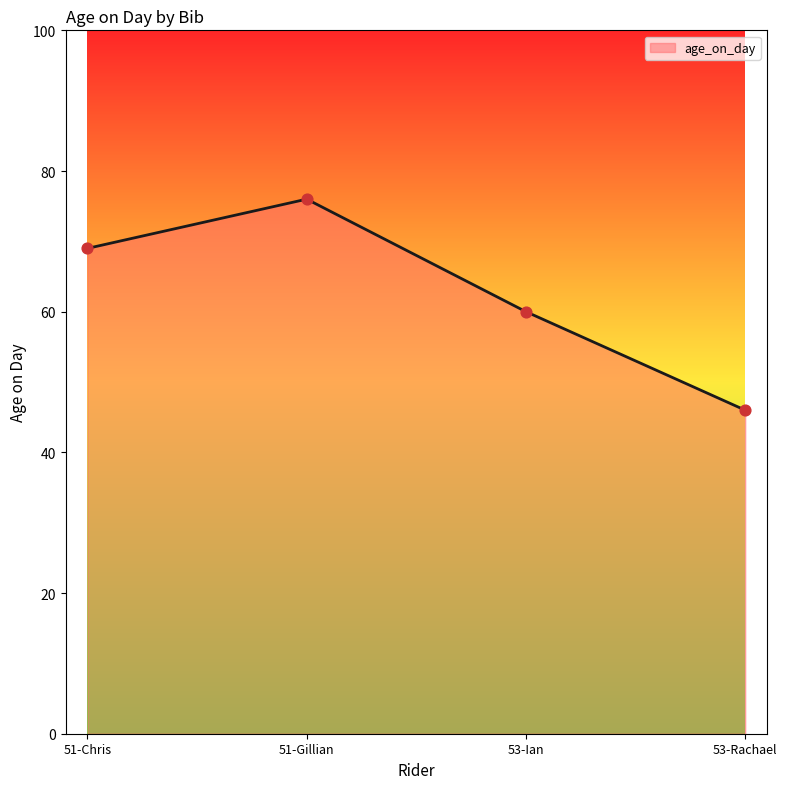

Approximately how many times larger is the value at 53-Ian compared to 51-Chris?

0.9